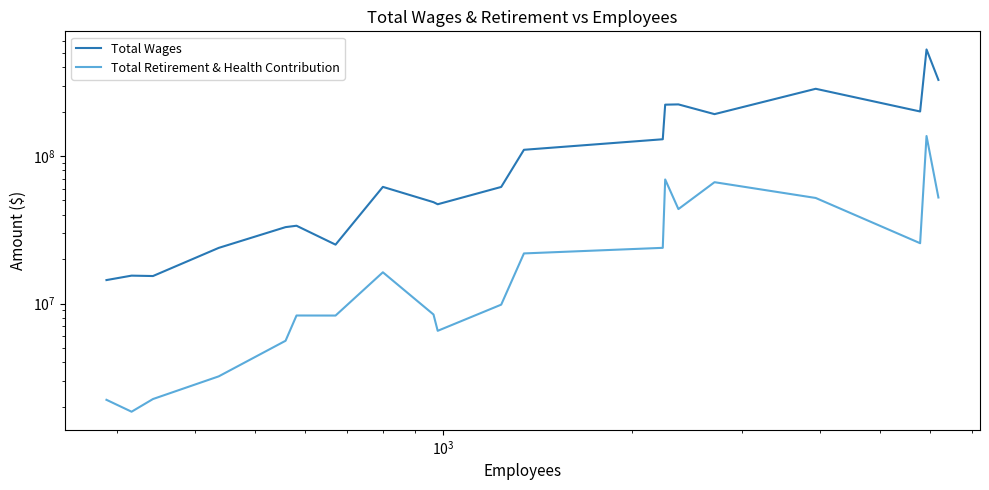

The Total Retirement & Health Contribution series shows 27985016 at 14. True or false?

False